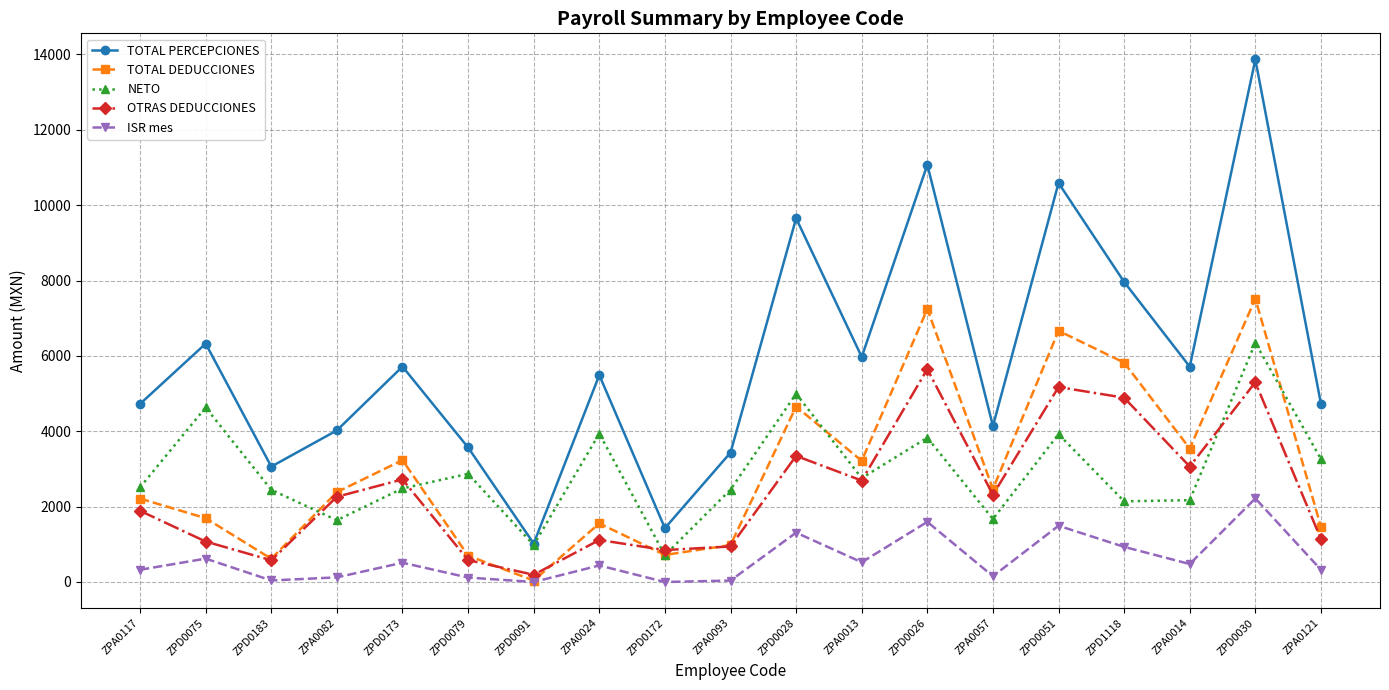

List the series in order of their peak value, highest first.

TOTAL PERCEPCIONES, TOTAL DEDUCCIONES, NETO, OTRAS DEDUCCIONES, ISR mes